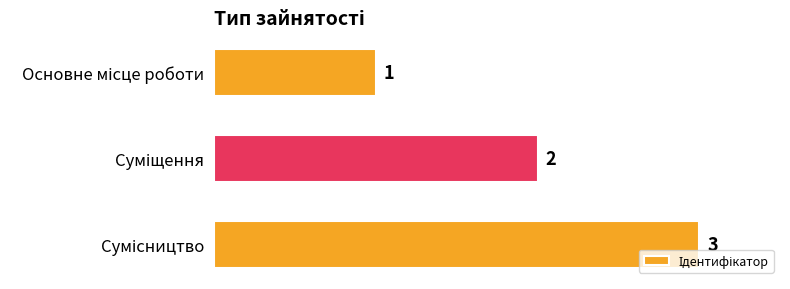

What is the sum of all values?

6